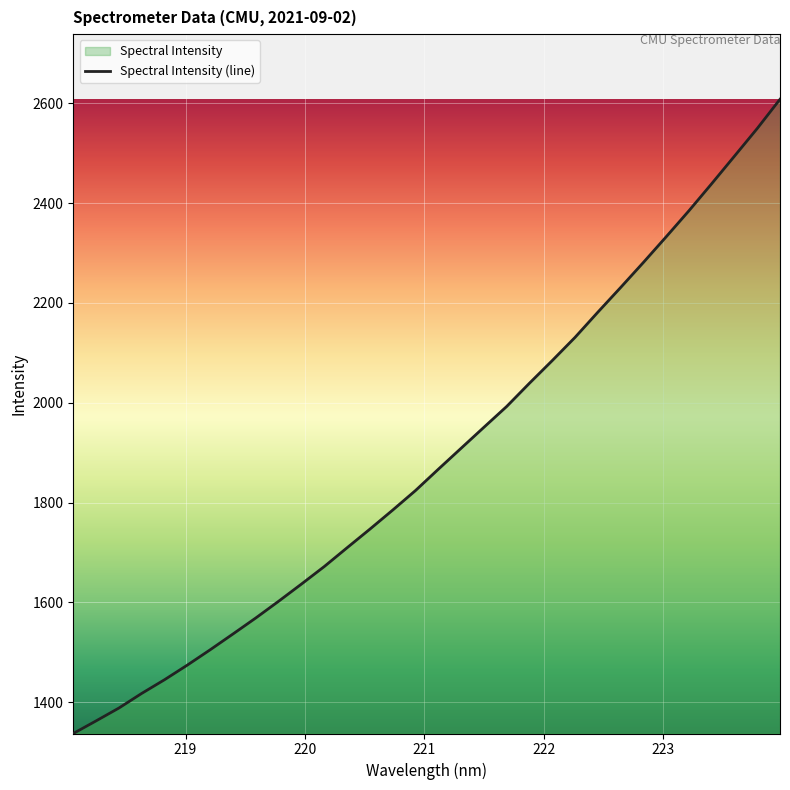

What is the maximum value shown in the chart?

2608.0